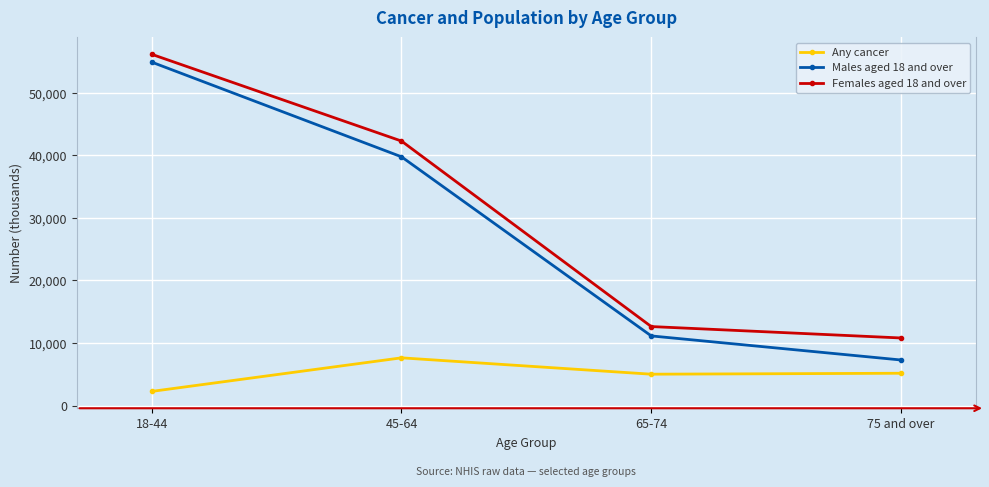

What is the difference between the highest and lowest values at 75 and over?

5639